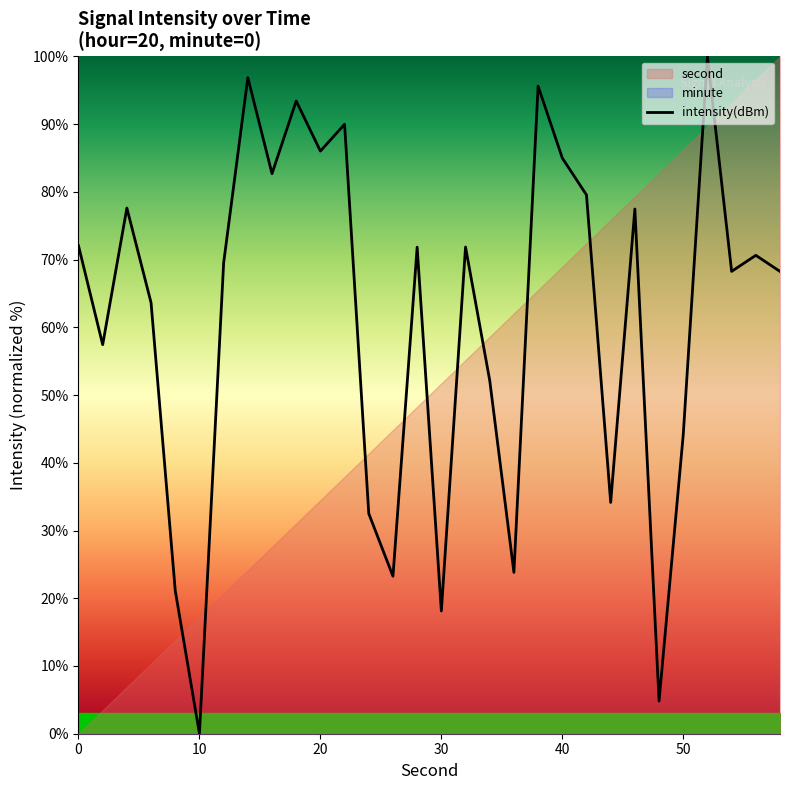

How many lines are shown in the chart?

1